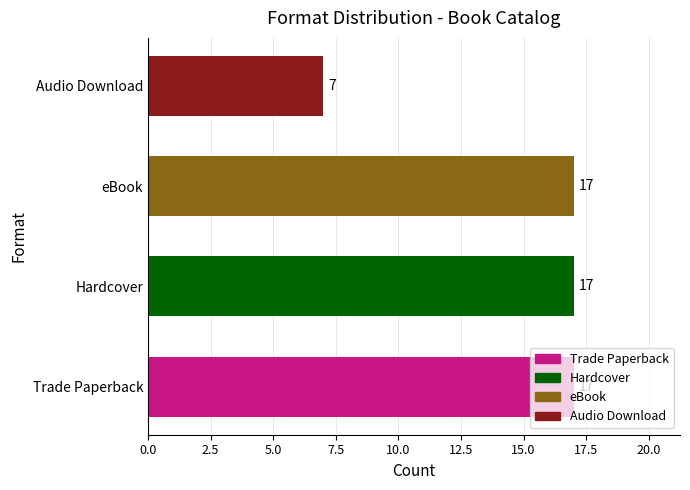

Is it true that the value at Audio Download is 7?

True